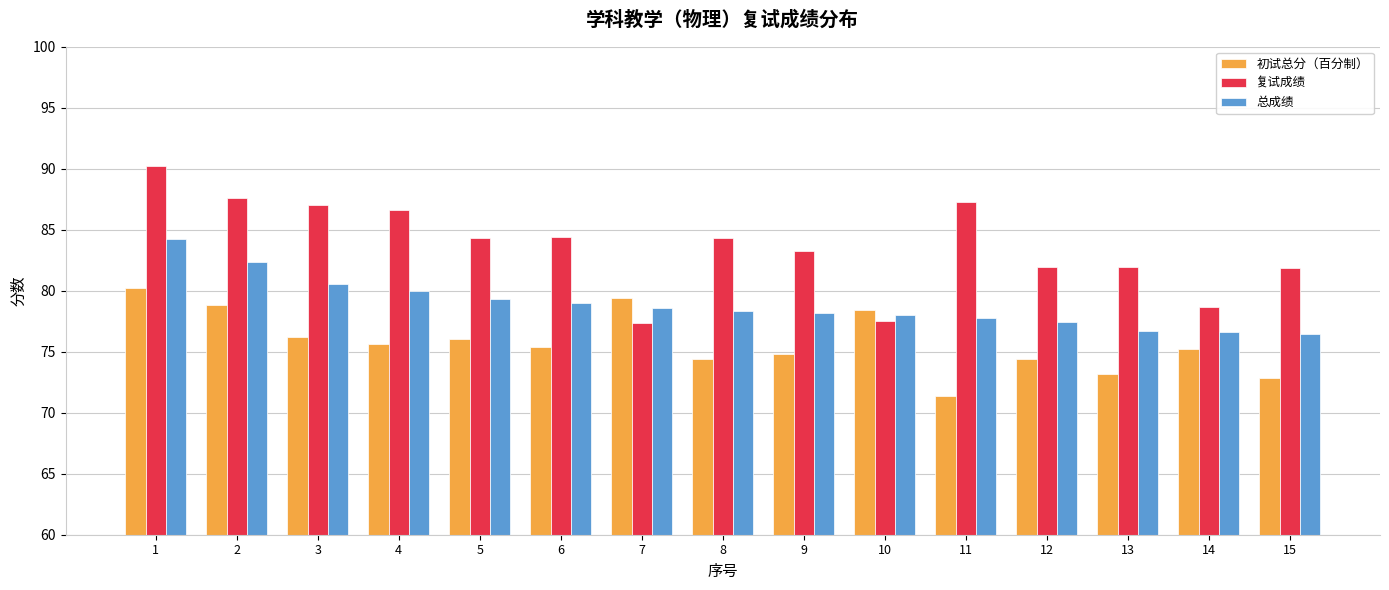

How many series are shown in this chart?

3